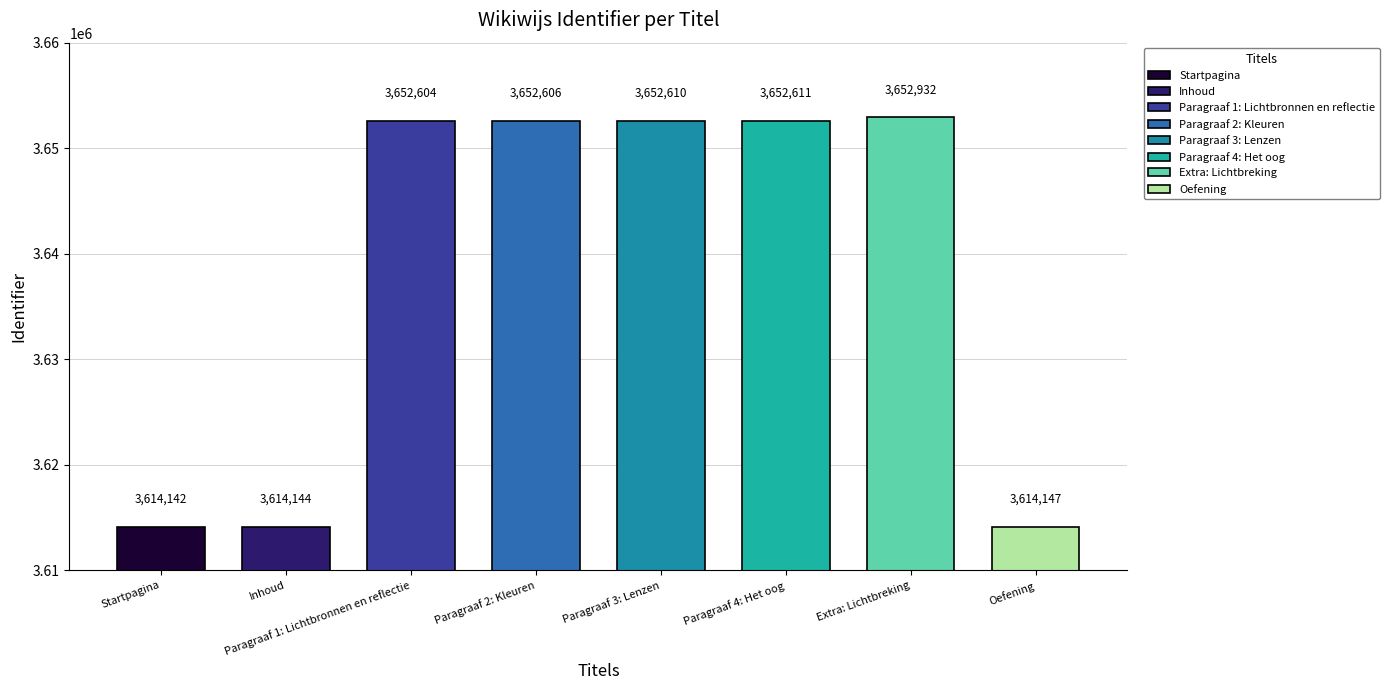

Which label corresponds to the smallest value in the chart?

Startpagina